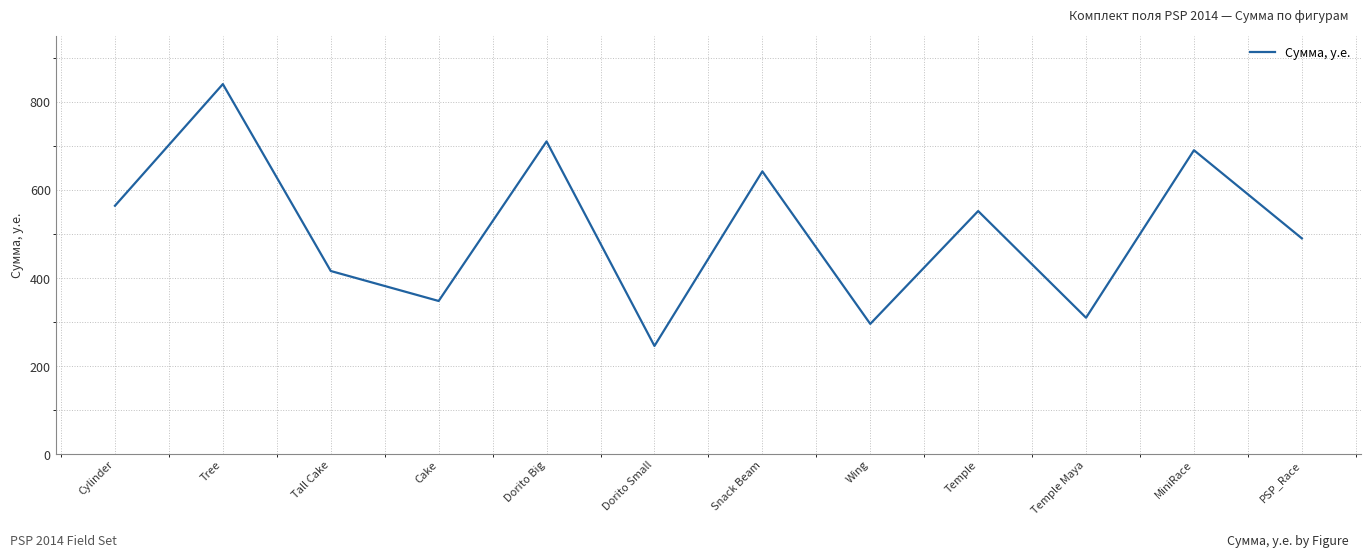

List the labels in order of value, smallest first.

Dorito Small, Wing, Temple Maya, Cake, Tall Cake, PSP_Race, Temple, Cylinder, Snack Beam, MiniRace, Dorito Big, Tree